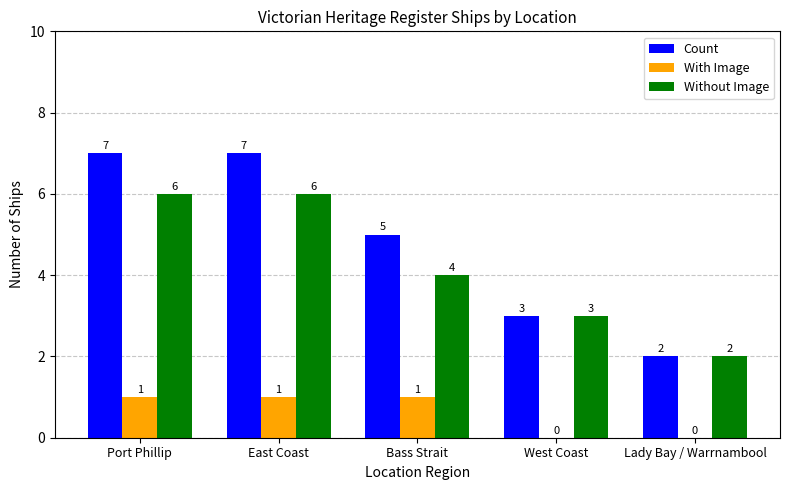

Reading right to left, what are all the values shown in this chart?

Count: Lady Bay / Warrnambool=2	West Coast=3	Bass Strait=5	East Coast=7	Port Phillip=7
With Image: Lady Bay / Warrnambool=0	West Coast=0	Bass Strait=1	East Coast=1	Port Phillip=1
Without Image: Lady Bay / Warrnambool=2	West Coast=3	Bass Strait=4	East Coast=6	Port Phillip=6